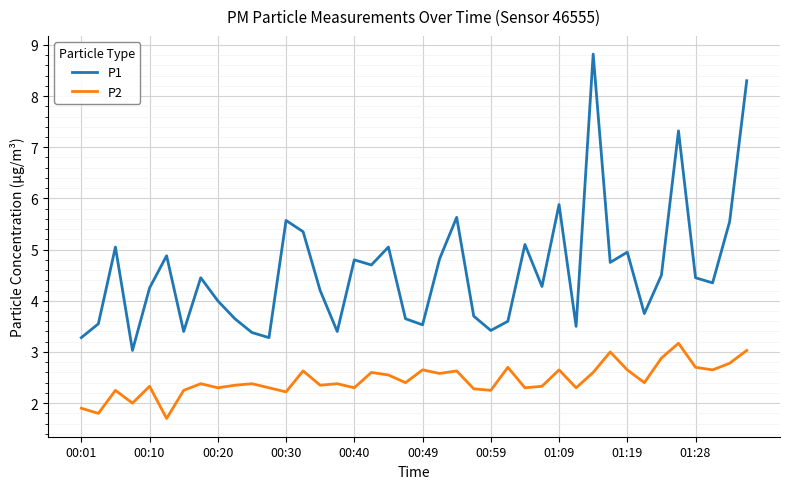

What is the maximum value for P2?

3.2